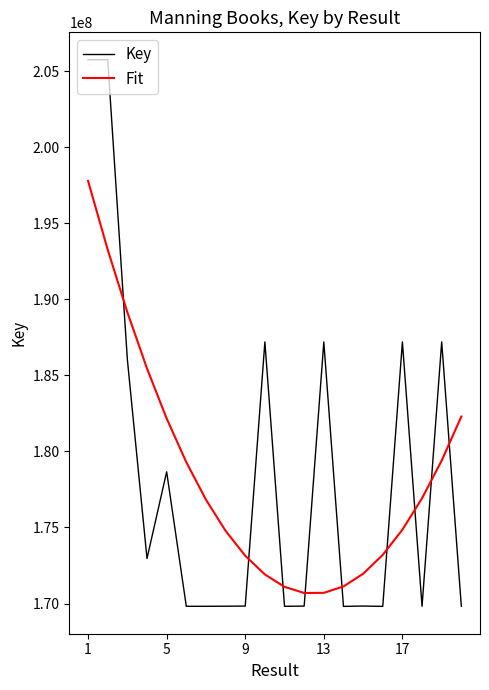

What is the difference between the maximum and minimum values in the Key series?

35951255.0